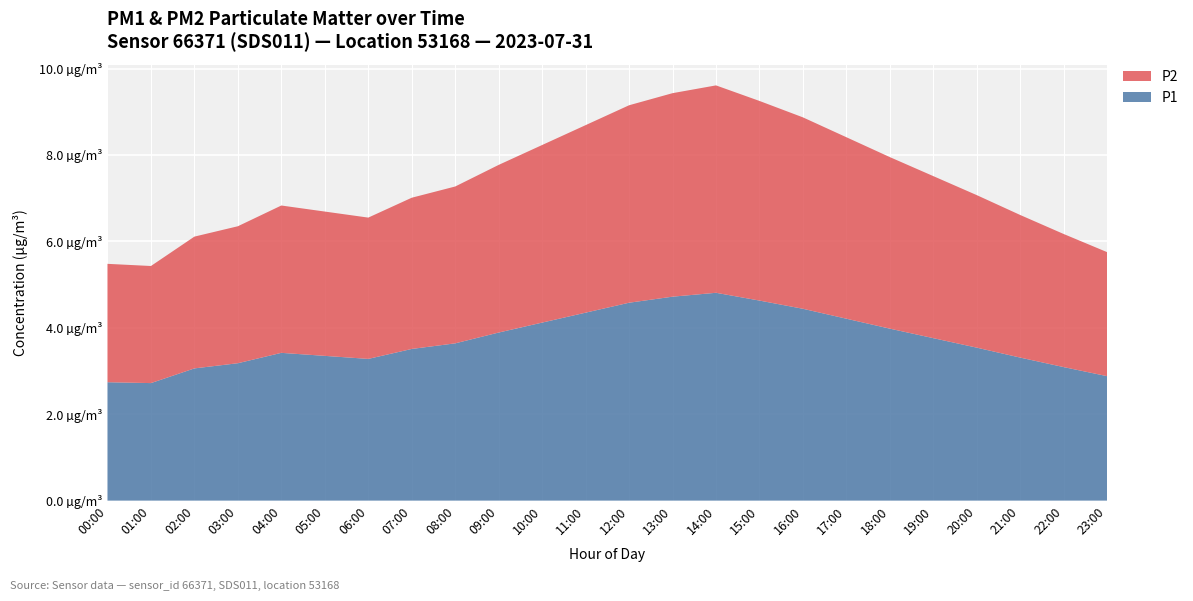

Reading left to right, list all the values displayed in this chart.

P1: 2.7	2.7	3.1	3.2	3.4	3.4	3.3	3.5	3.6	3.9	4.1	4.3	4.6	4.7	4.8	4.6	4.4	4.2	4.0	3.8	3.5	3.3	3.1	2.9
P2: 2.7	2.7	3.0	3.2	3.4	3.3	3.3	3.5	3.6	3.9	4.1	4.3	4.6	4.7	4.8	4.6	4.4	4.2	4.0	3.8	3.5	3.3	3.1	2.9